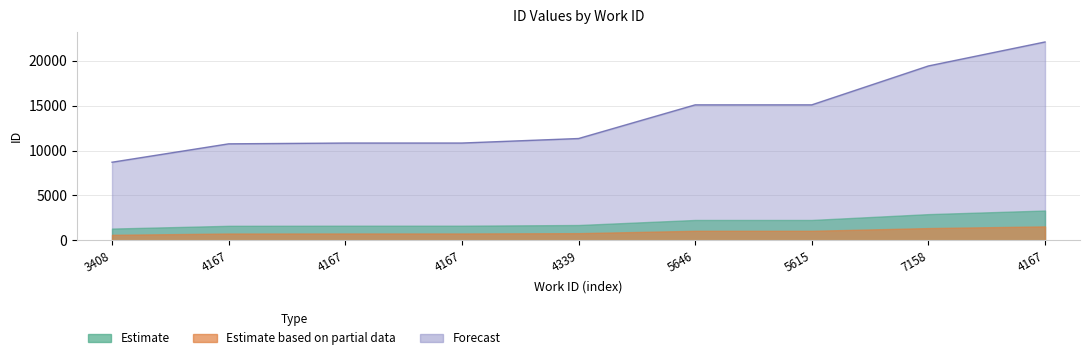

Rank the categories by value from highest to lowest.

4167, 7158, 5615, 5646, 4339, 4167, 4167, 4167, 3408